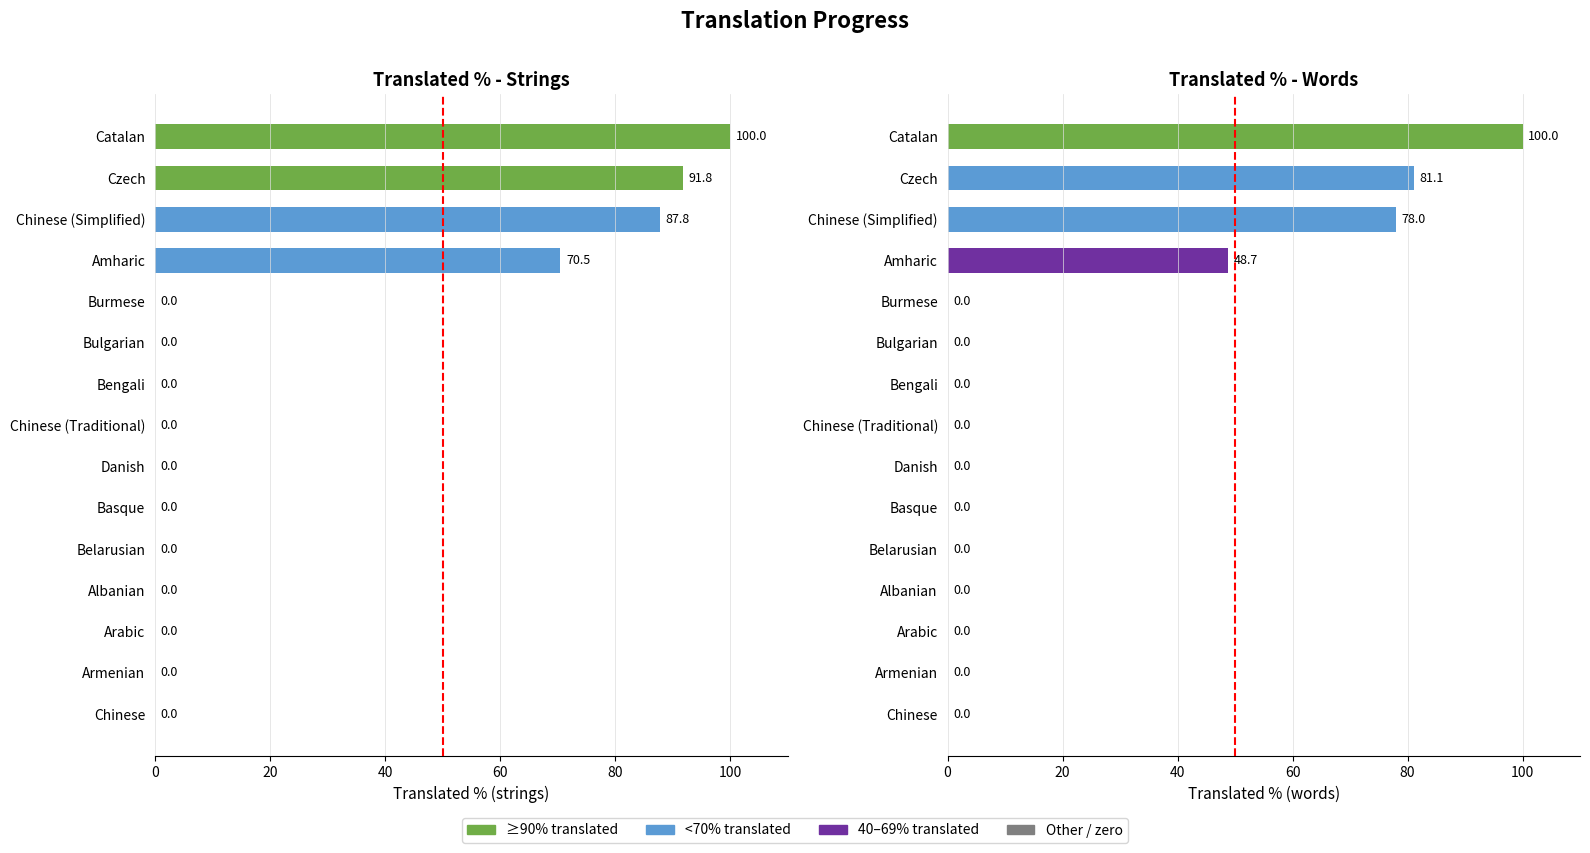

At Bengali, list the series in order from smallest to largest.

translated_percent, translated_words_percent